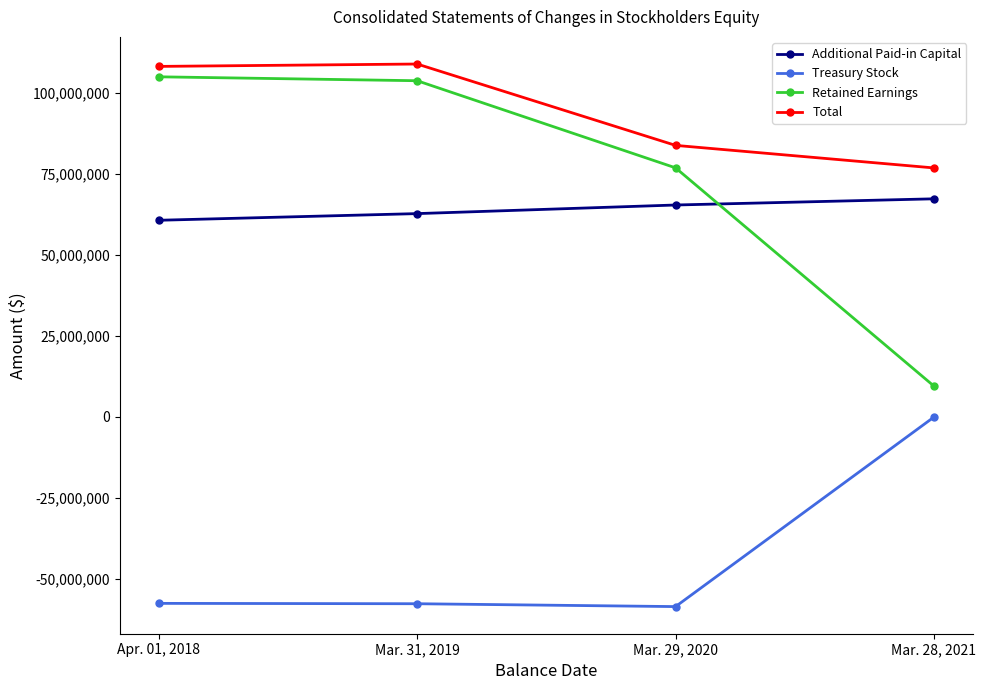

At Mar. 31, 2019, list the series in order from smallest to largest.

Treasury Stock, Additional Paid-in Capital, Retained Earnings, Total